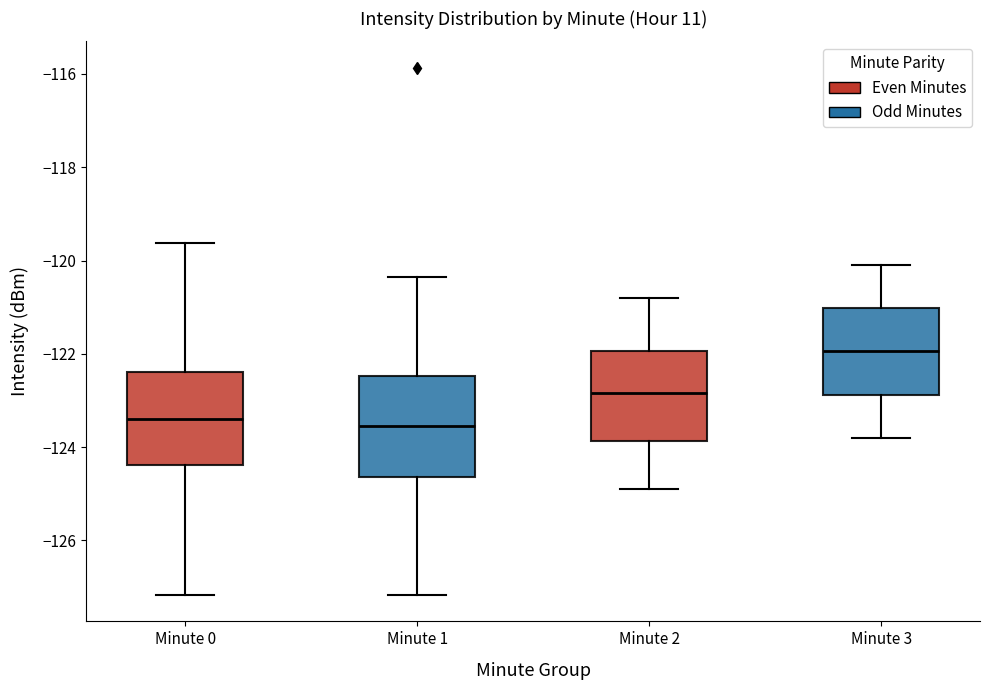

Which box's median line is the highest?

Minute 3